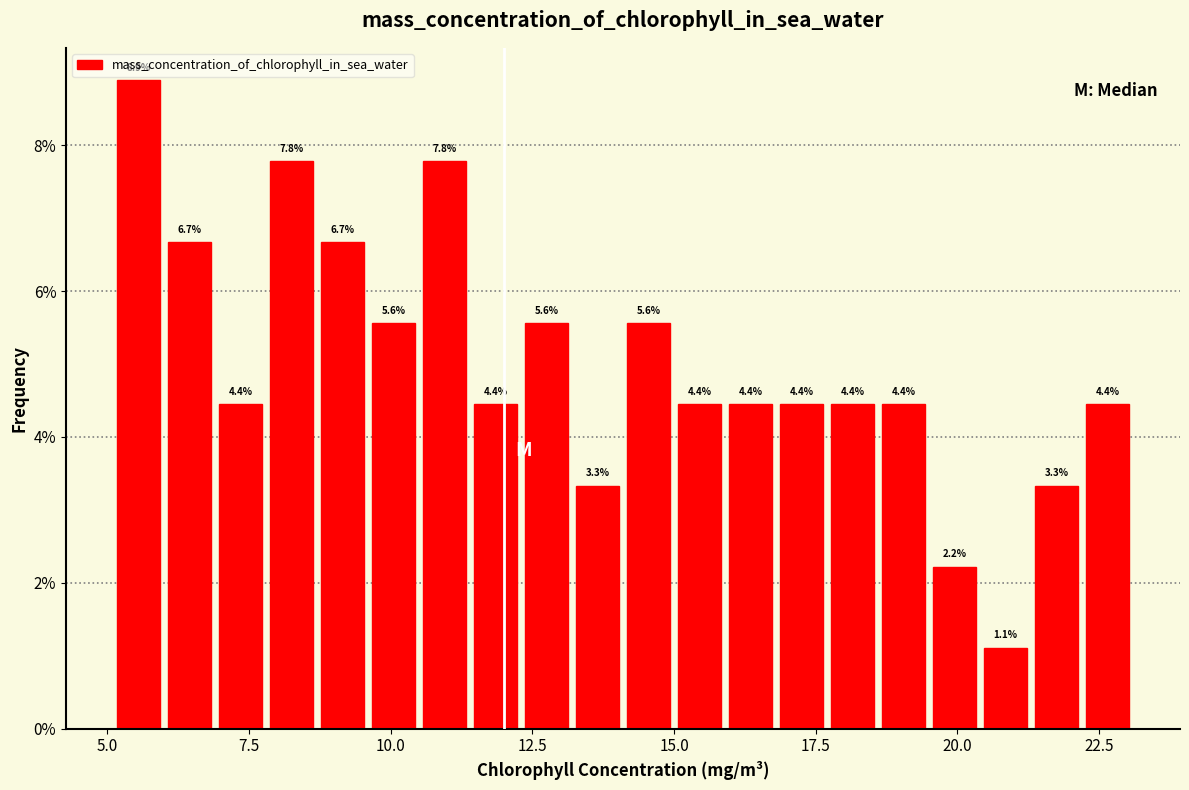

Read against the x-axis, roughly where is the centre of the tallest bar?

5.5